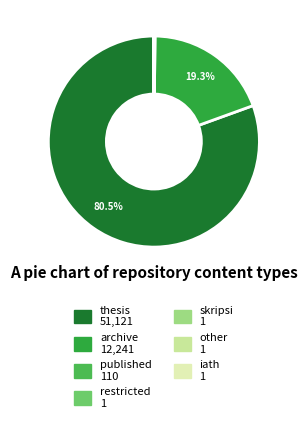

Is there a majority slice in this chart?

Yes